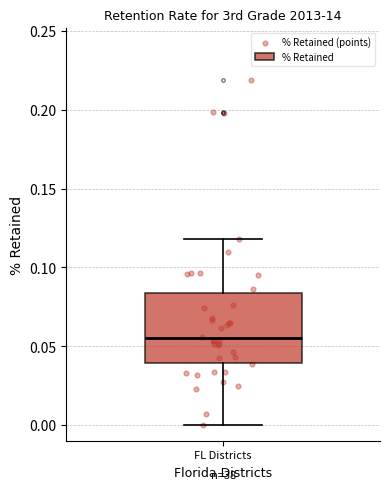

Read this box plot against the y-axis: the position of the median line, the range covered by the box, and the ends of both whiskers. The values are not printed on the chart, so give them approximately, as read against the axis.

median 0.055, box 0.040 to 0.085, whiskers 0.000 to 0.120